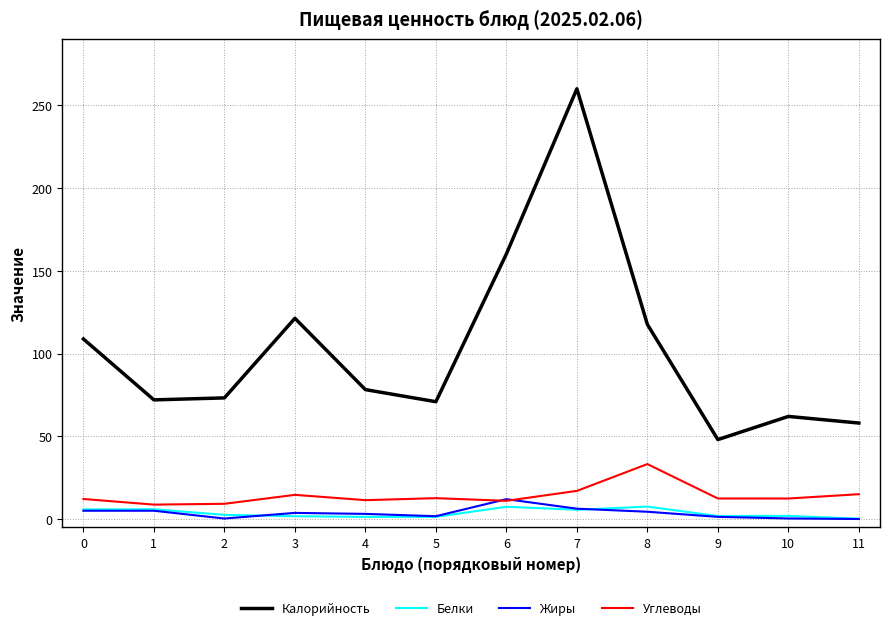

At how many categories does at least one series exceed 1?

12